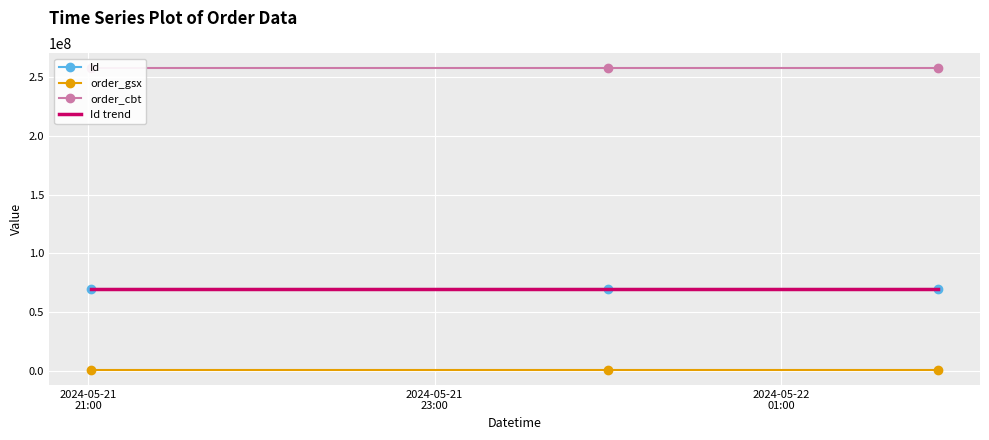

What is the highest value of the Id trend series?

69868295.6